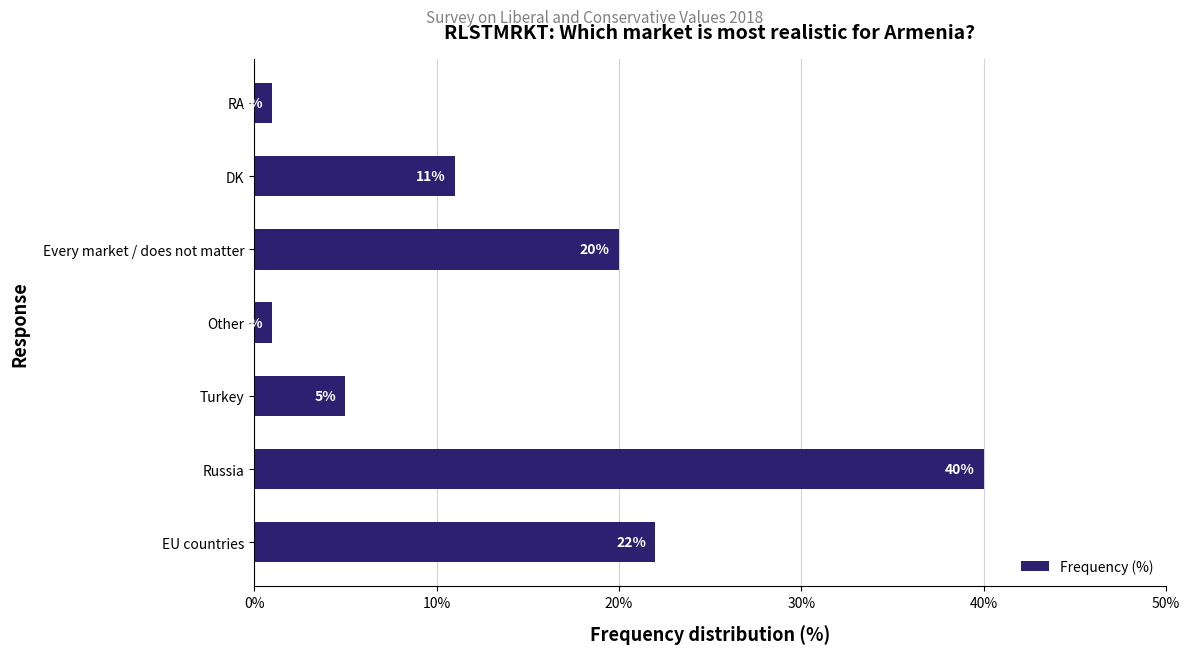

What is the change in value from EU countries to RA?

-21